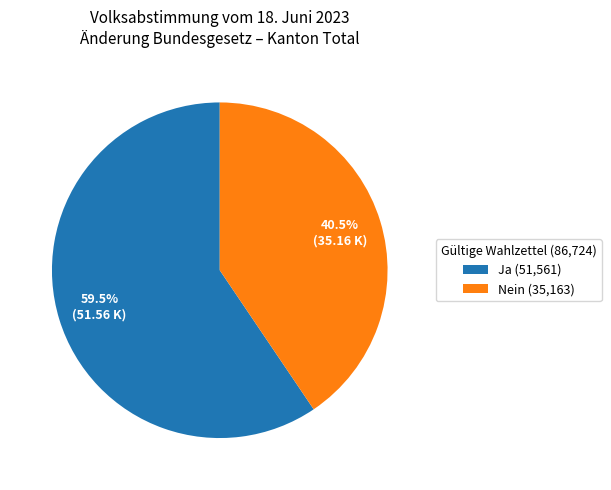

Count the number of slices in the pie.

2